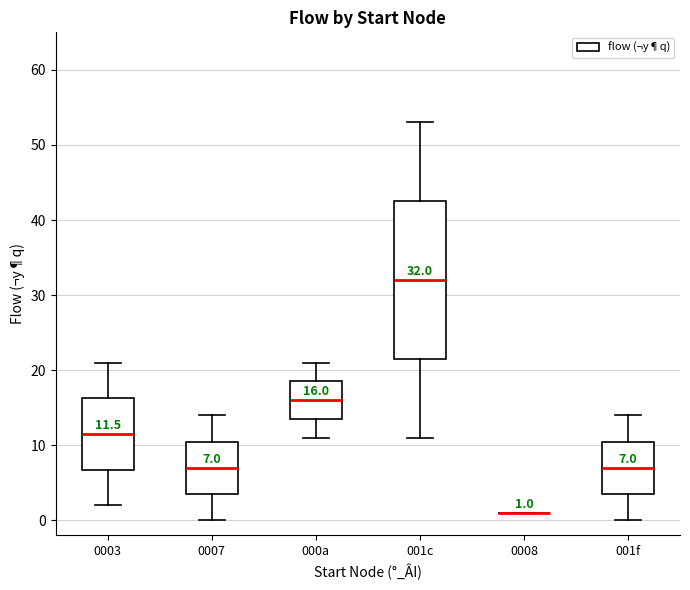

Which box is the tallest, from its lower edge to its upper edge?

001c